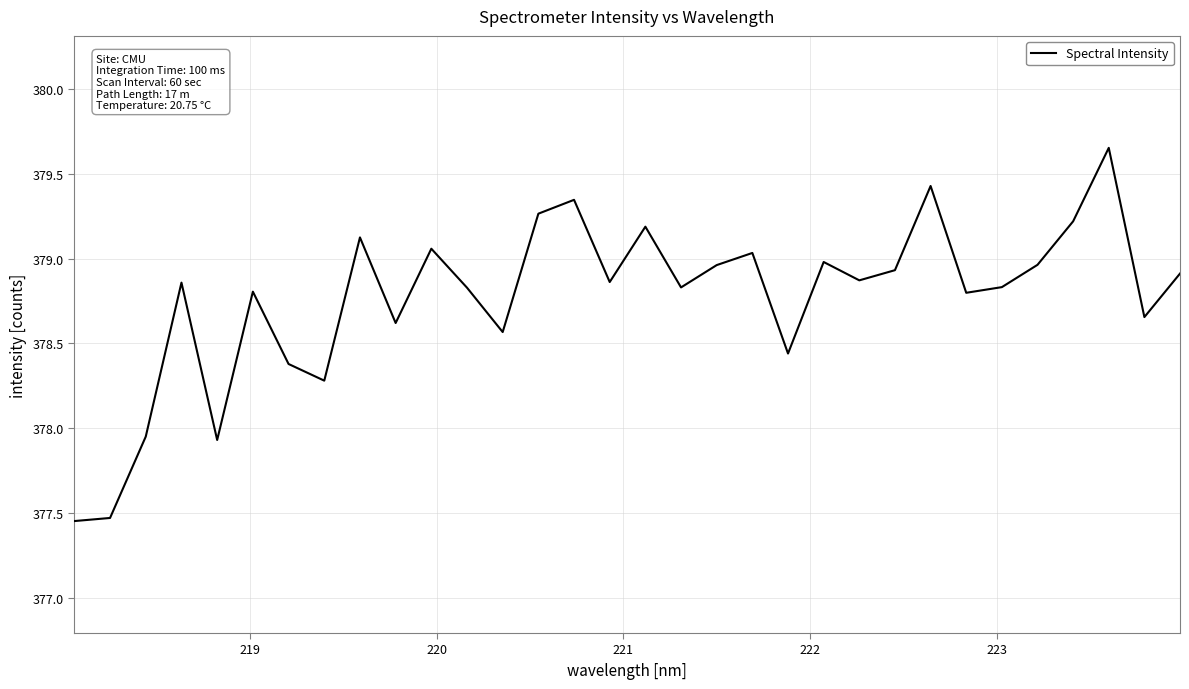

What is the difference between the maximum and minimum values?

2.2